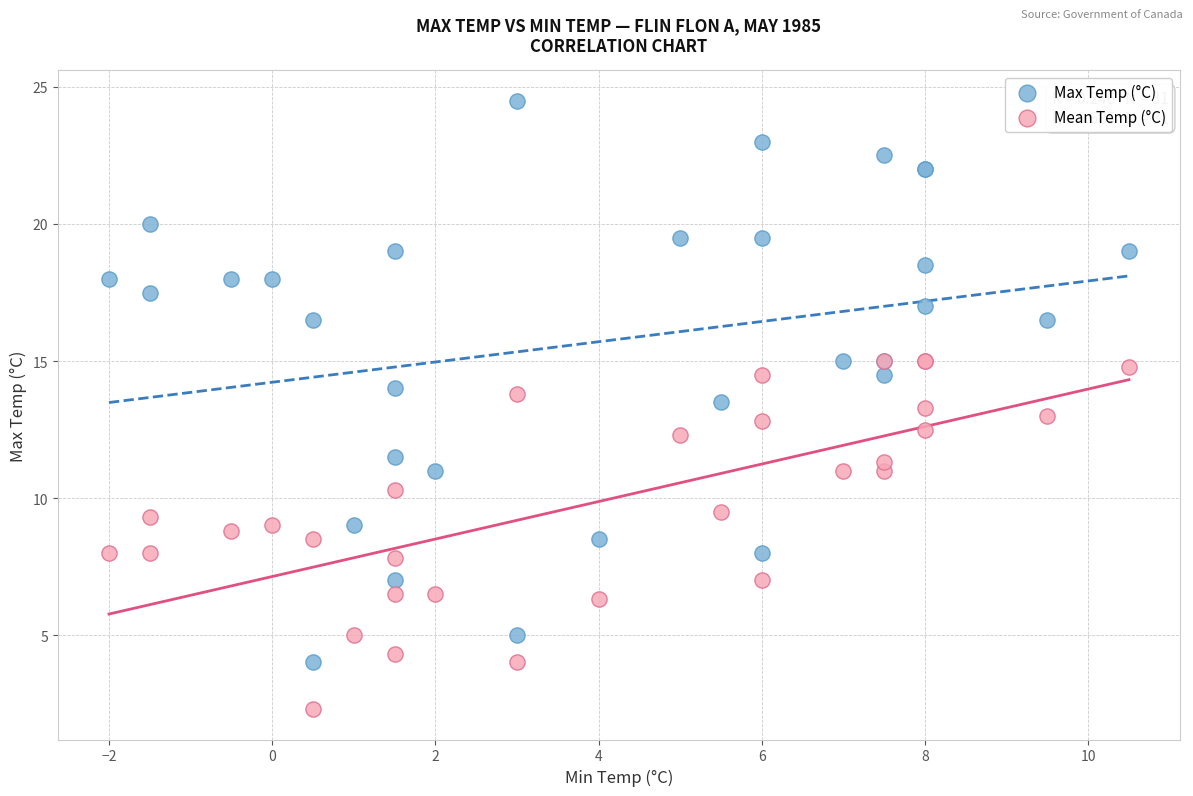

What are all the series names shown in the legend?

Max Temp (°C), Mean Temp (°C)